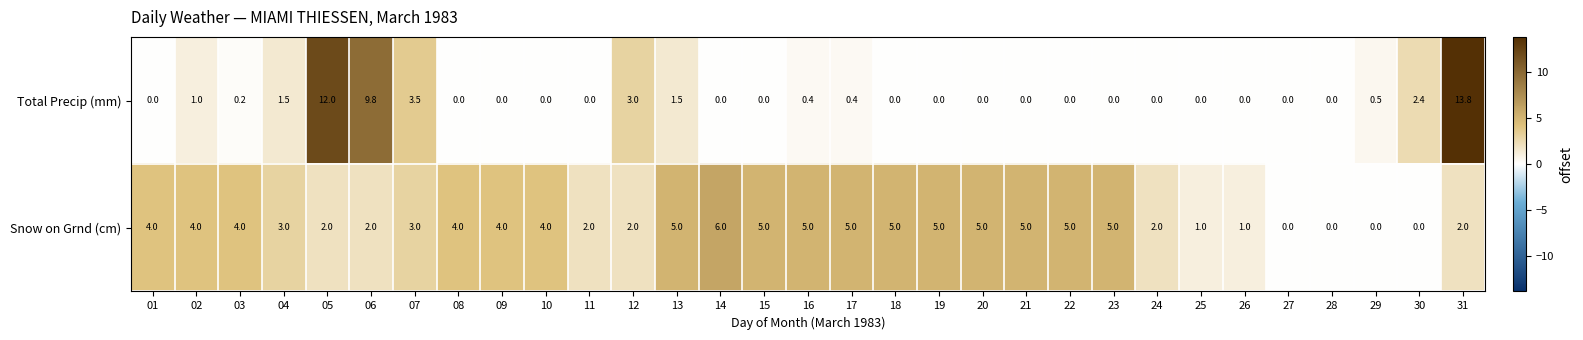

At 20, list the series in order from largest to smallest.

Snow on Grnd (cm), Total Precip (mm)